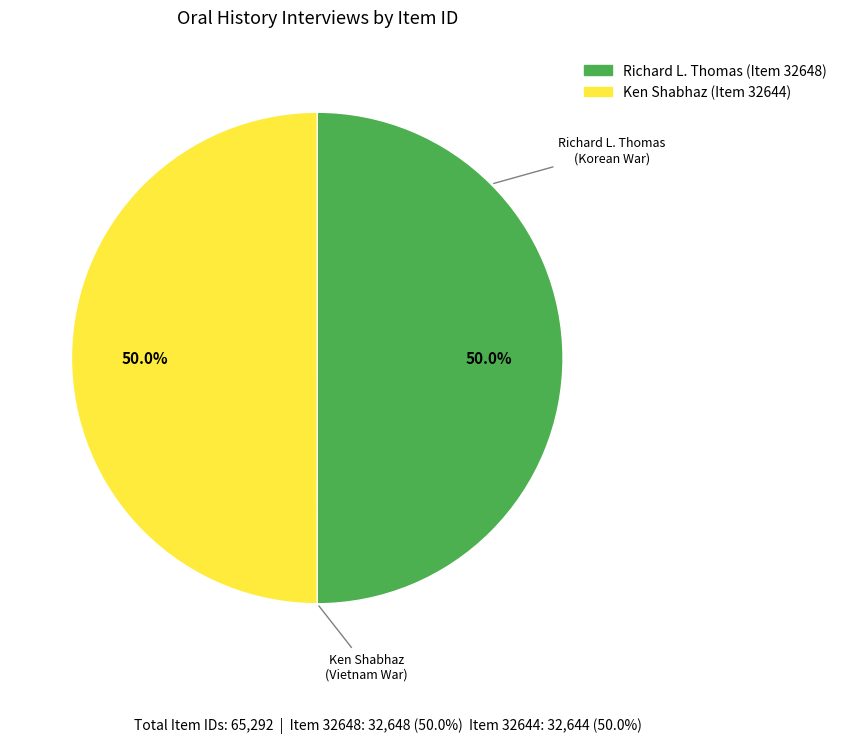

Approximately how many times larger is the value at Richard L. Thomas (Item 32648) compared to Ken Shabhaz (Item 32644)?

1.0